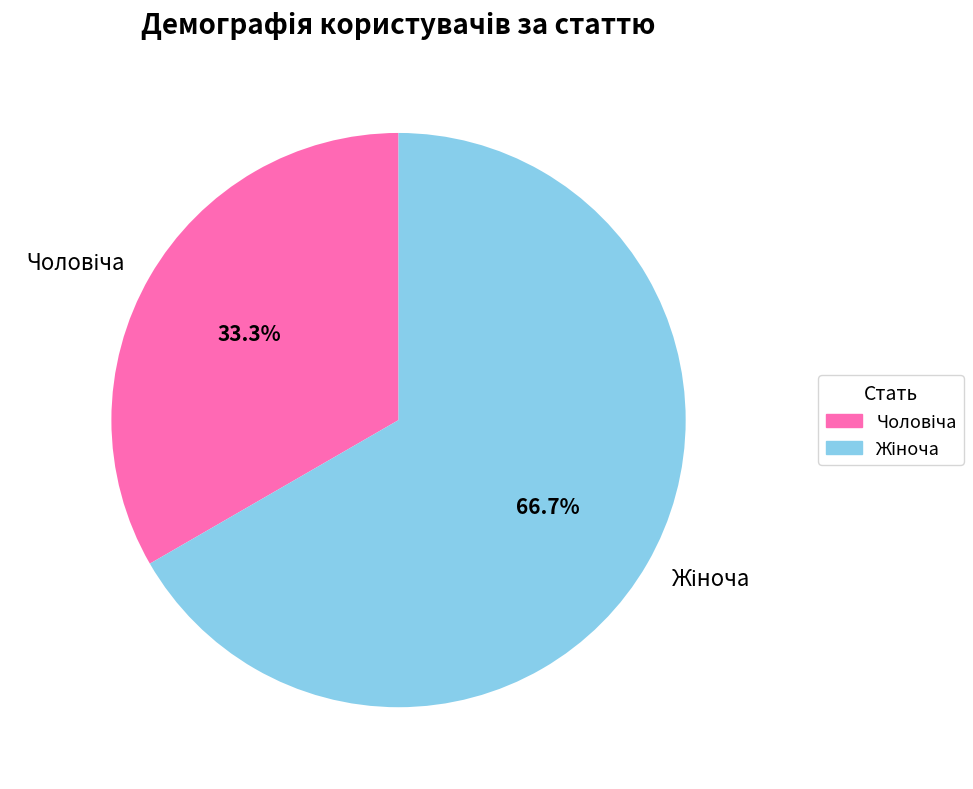

Is there any slice that represents more than half of the pie?

Yes